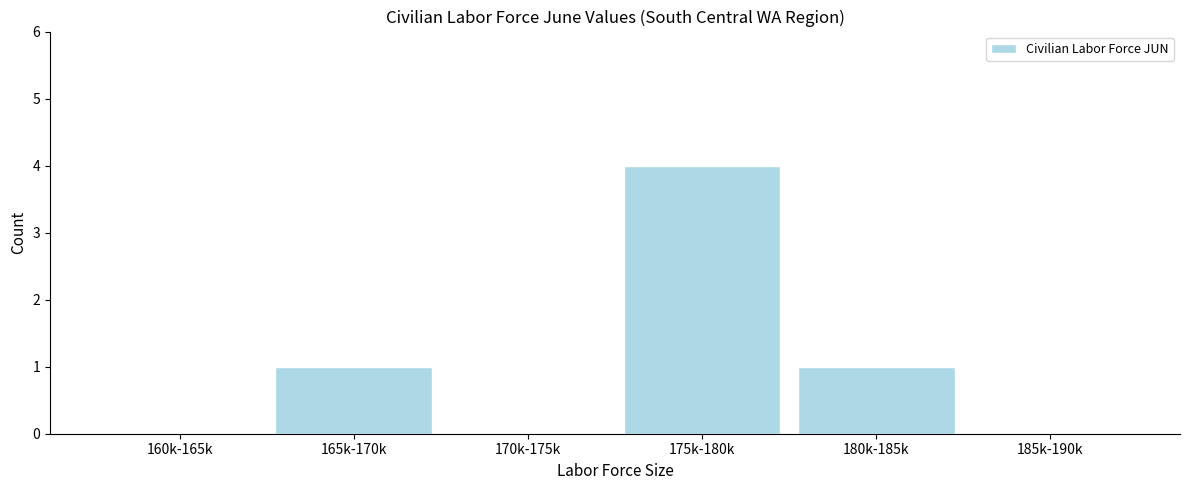

Reading left to right, transcribe all the data shown in this chart.

160k-165k=0	165k-170k=1	170k-175k=0	175k-180k=4	180k-185k=1	185k-190k=0